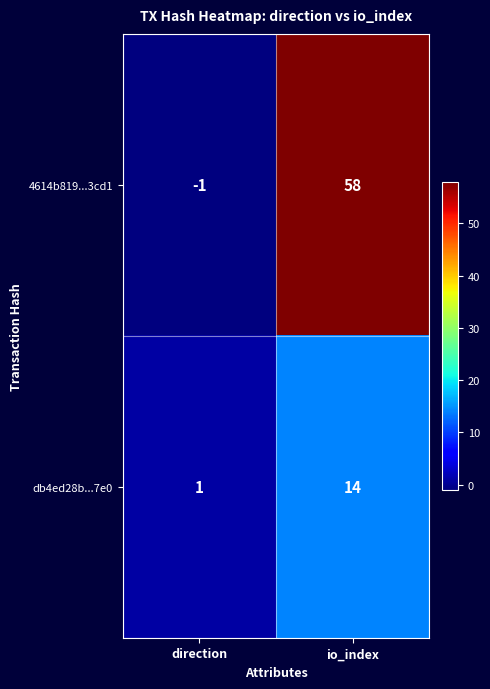

Which series has the largest total across all categories?

4614b819...3cd1